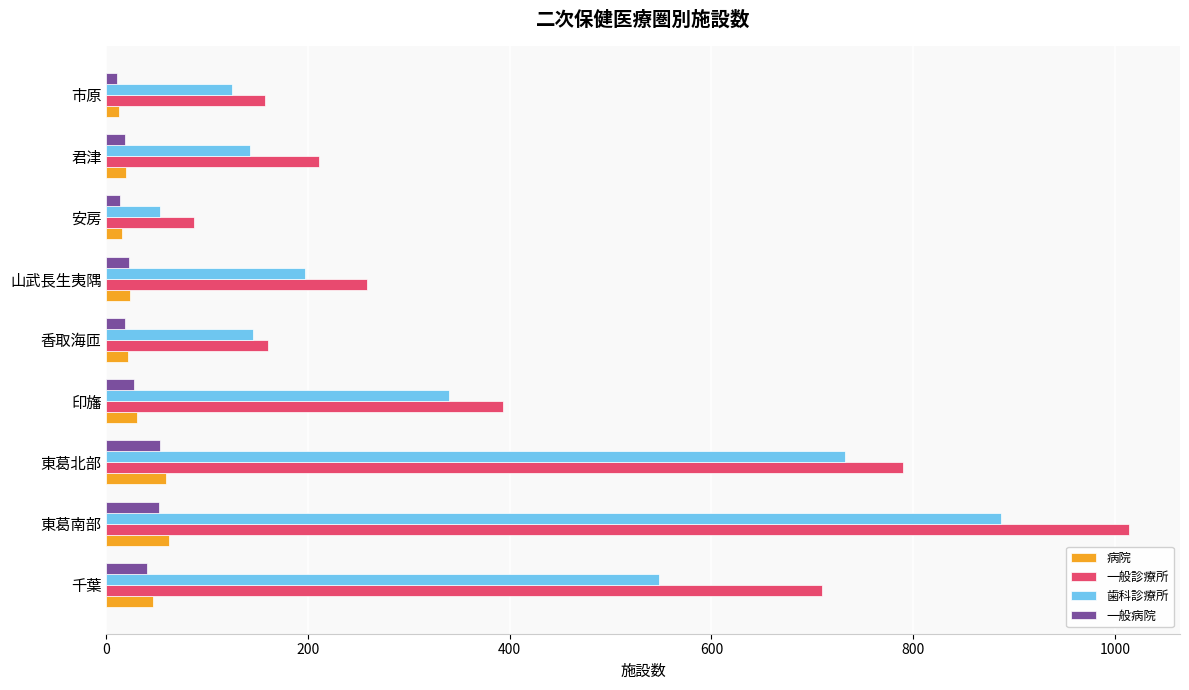

How many data points in 病院 are less than 23?

4